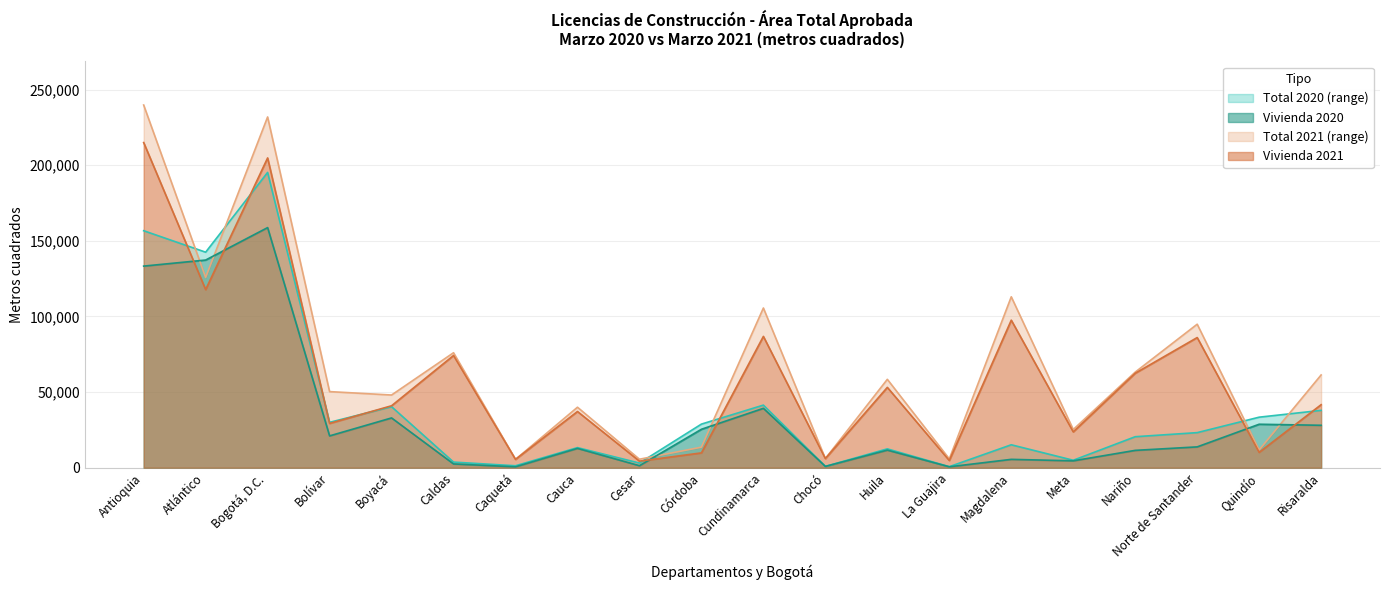

List the series in order of their overall mean, highest first.

Total 2021, Vivienda 2021, Total 2020, Vivienda 2020